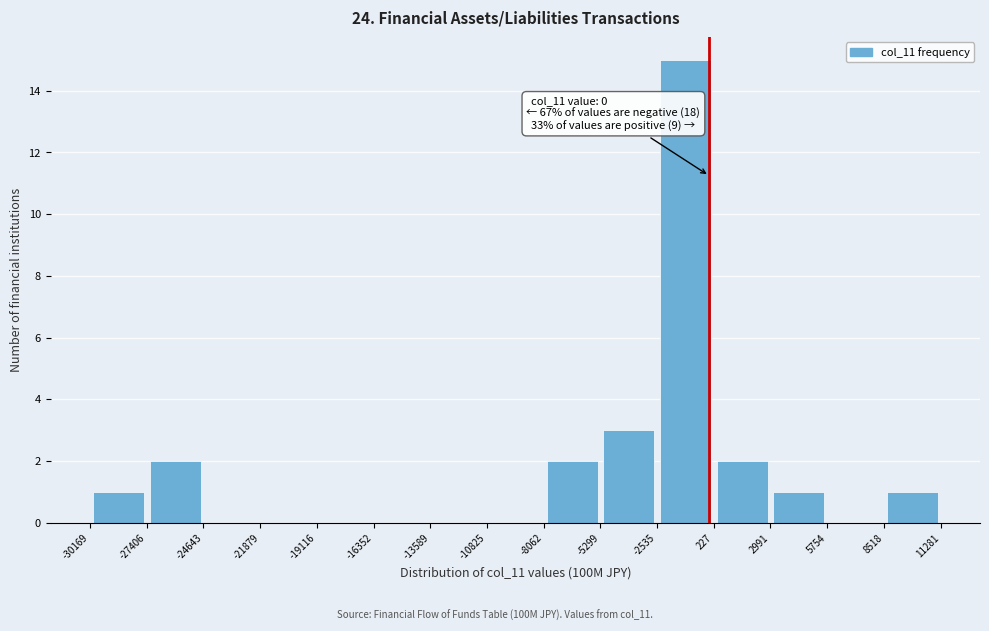

Which range on the x-axis has the tallest bar?

-2535 to 227